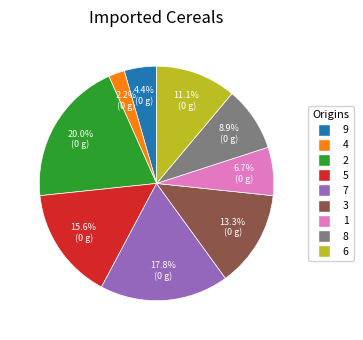

Does 6 account for over 50% of the chart?

No